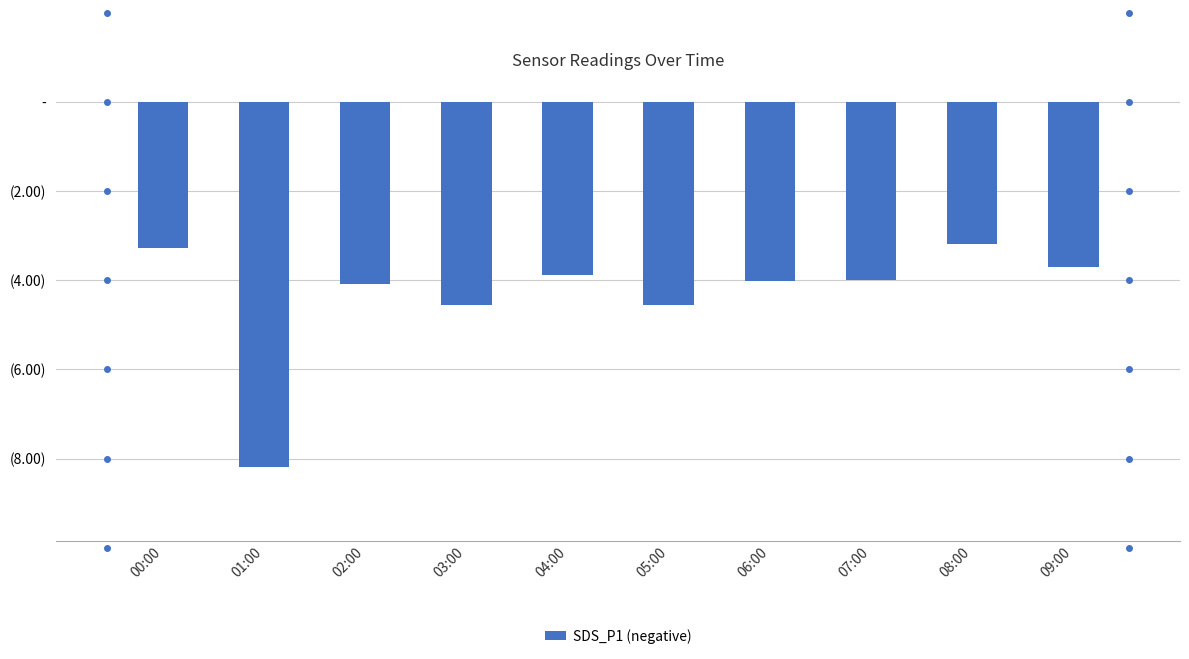

Does the chart contain any negative values?

Yes